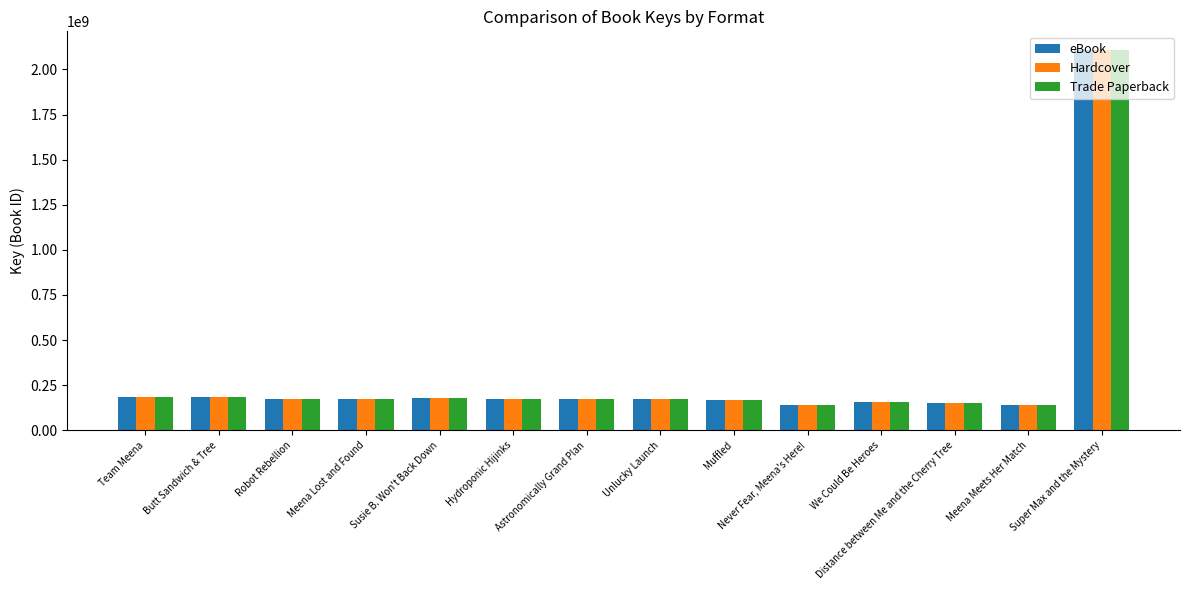

What is the average value of the Hardcover series?

305096965